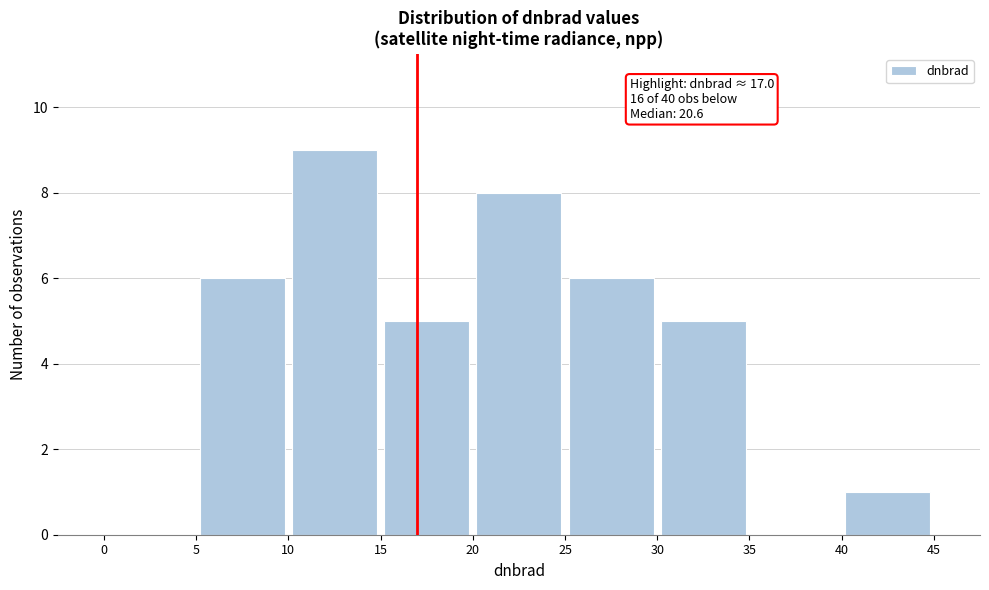

Which range on the x-axis has the tallest bar?

10 to 15